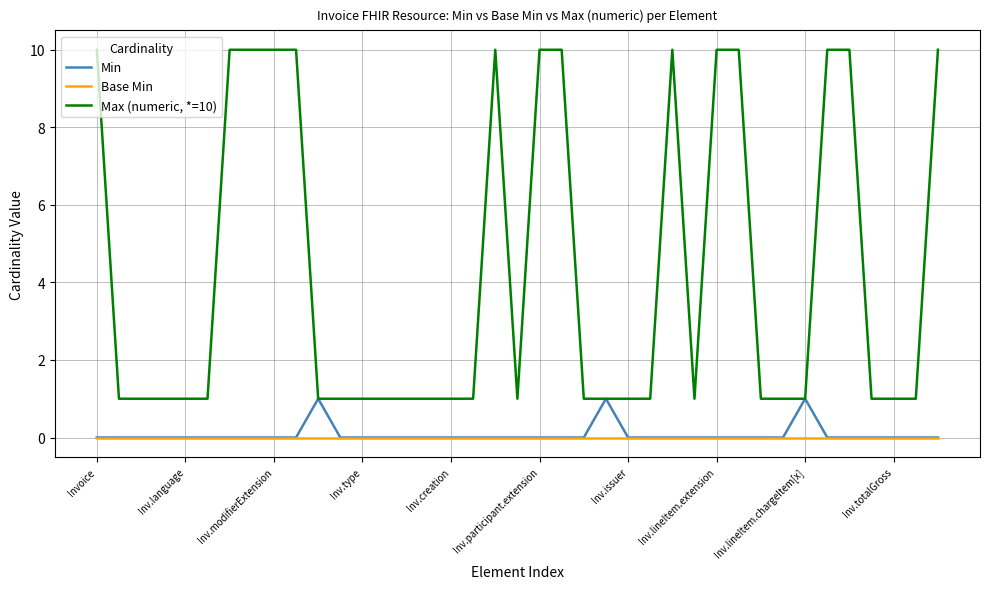

Rank the series by their maximum value, from lowest to highest.

Base Min, Min, Max (numeric, *=10)